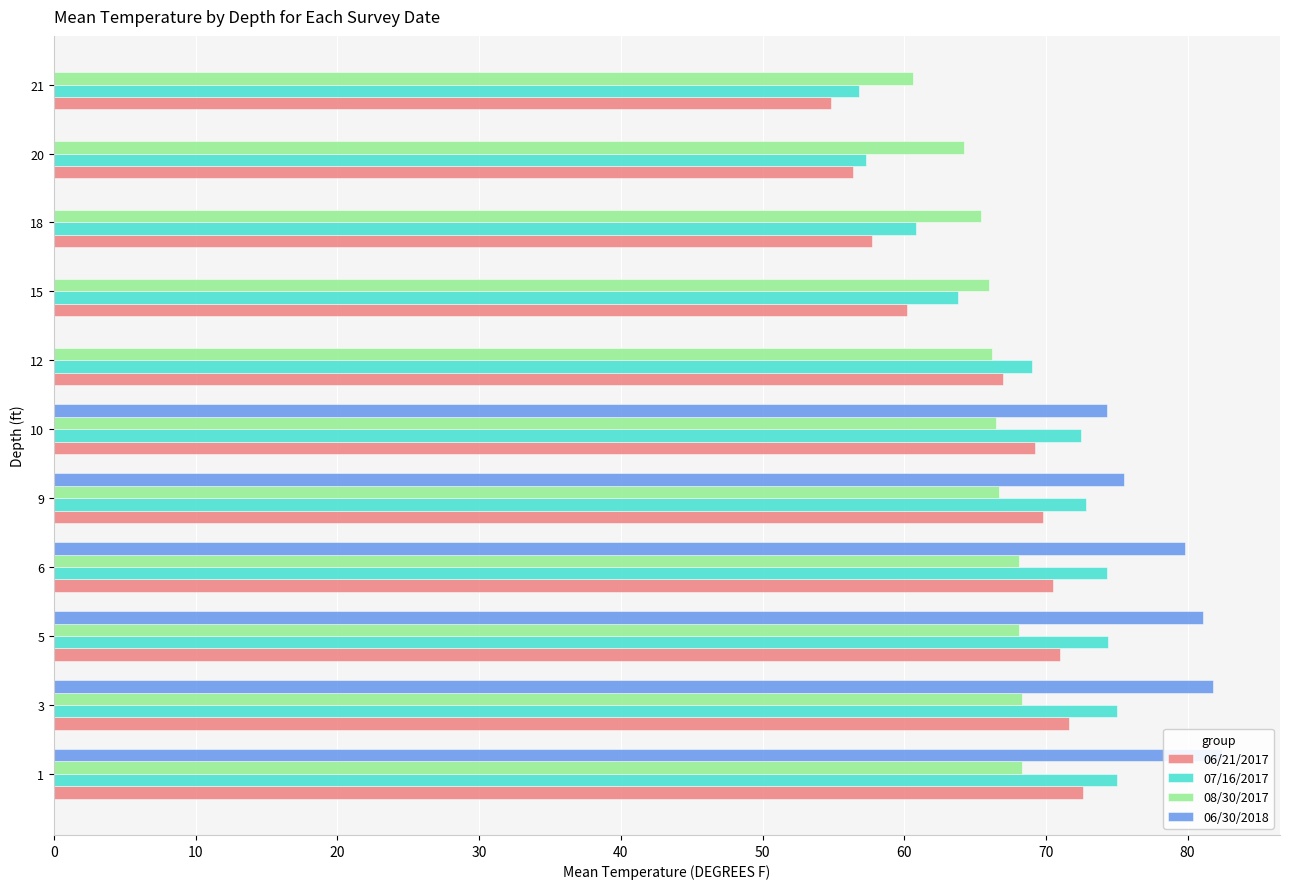

At which label does 06/21/2017 reach its minimum?

21